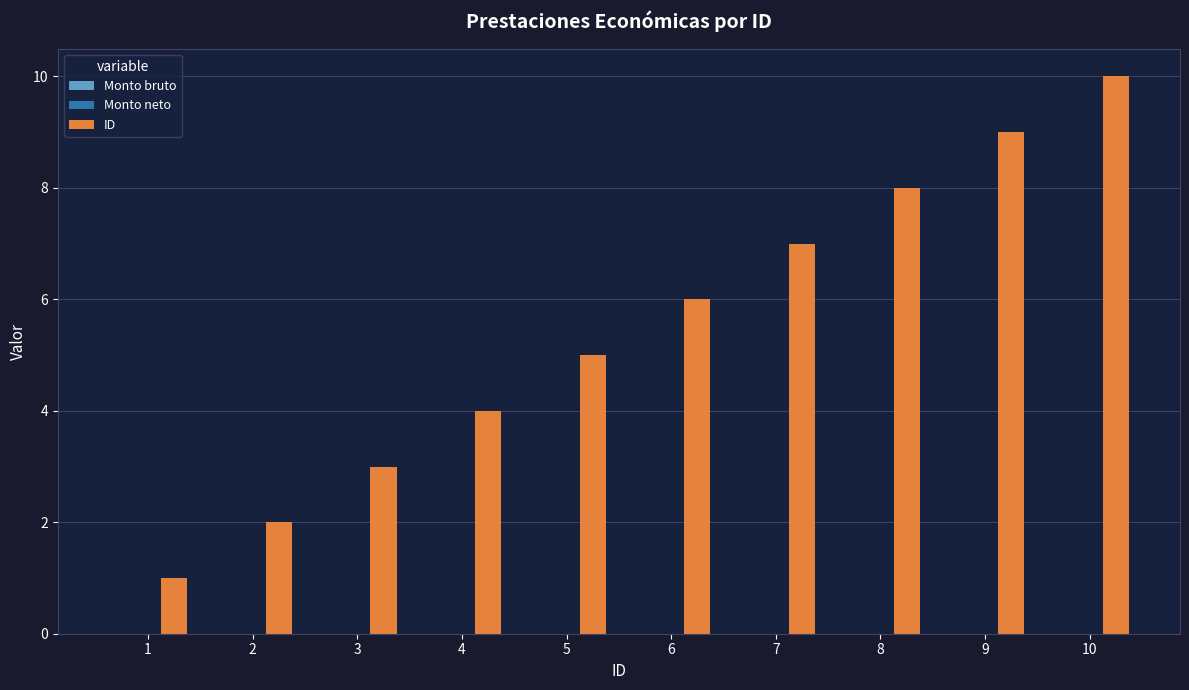

List the labels in order of value, smallest first.

1, 2, 3, 4, 5, 6, 7, 8, 9, 10